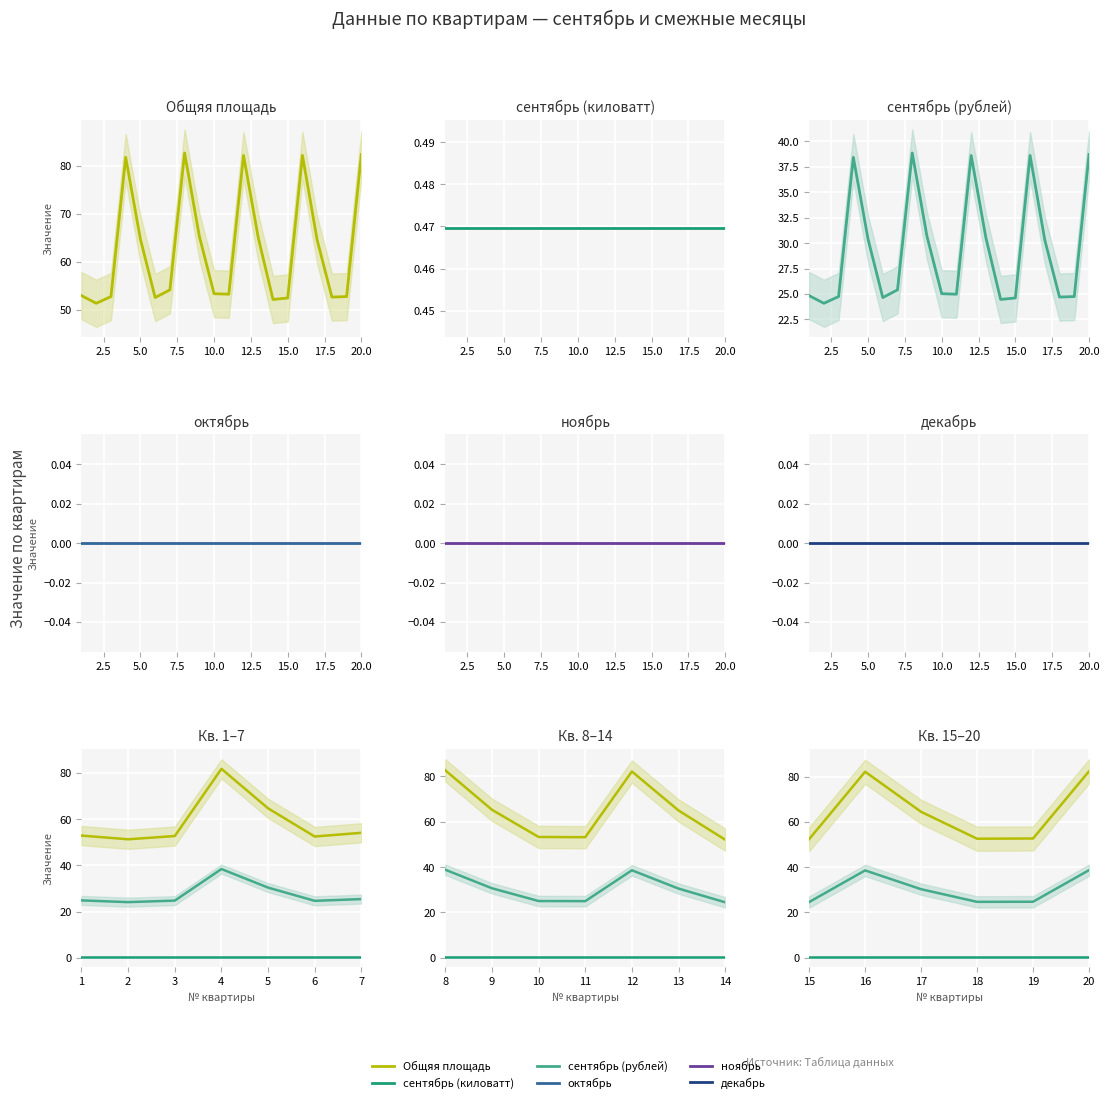

Reading right to left, what are all the values shown in this chart?

Общяя площадь: 82.4	52.7	52.6	64.5	82.2	52.4	52.1	65.0	82.2	53.2	53.3	65.3	82.7	54.1	52.5	64.7	81.8	52.7	51.3	52.9
сентябрь (киловатт): 0.5	0.5	0.5	0.5	0.5	0.5	0.5	0.5	0.5	0.5	0.5	0.5	0.5	0.5	0.5	0.5	0.5	0.5	0.5	0.5
сентябрь (рублей): 38.7	24.8	24.7	30.3	38.6	24.6	24.5	30.5	38.6	25.0	25.0	30.7	38.8	25.4	24.6	30.4	38.4	24.8	24.1	24.8
октябрь: 0.0	0.0	0.0	0.0	0.0	0.0	0.0	0.0	0.0	0.0	0.0	0.0	0.0	0.0	0.0	0.0	0.0	0.0	0.0	0.0
ноябрь: 0.0	0.0	0.0	0.0	0.0	0.0	0.0	0.0	0.0	0.0	0.0	0.0	0.0	0.0	0.0	0.0	0.0	0.0	0.0	0.0
декабрь: 0.0	0.0	0.0	0.0	0.0	0.0	0.0	0.0	0.0	0.0	0.0	0.0	0.0	0.0	0.0	0.0	0.0	0.0	0.0	0.0